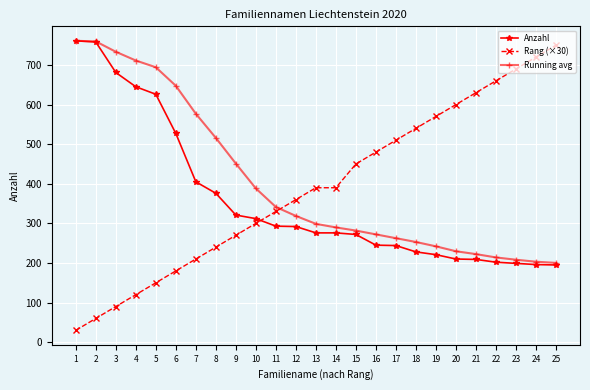

At which category is the sum across all series the highest?

2